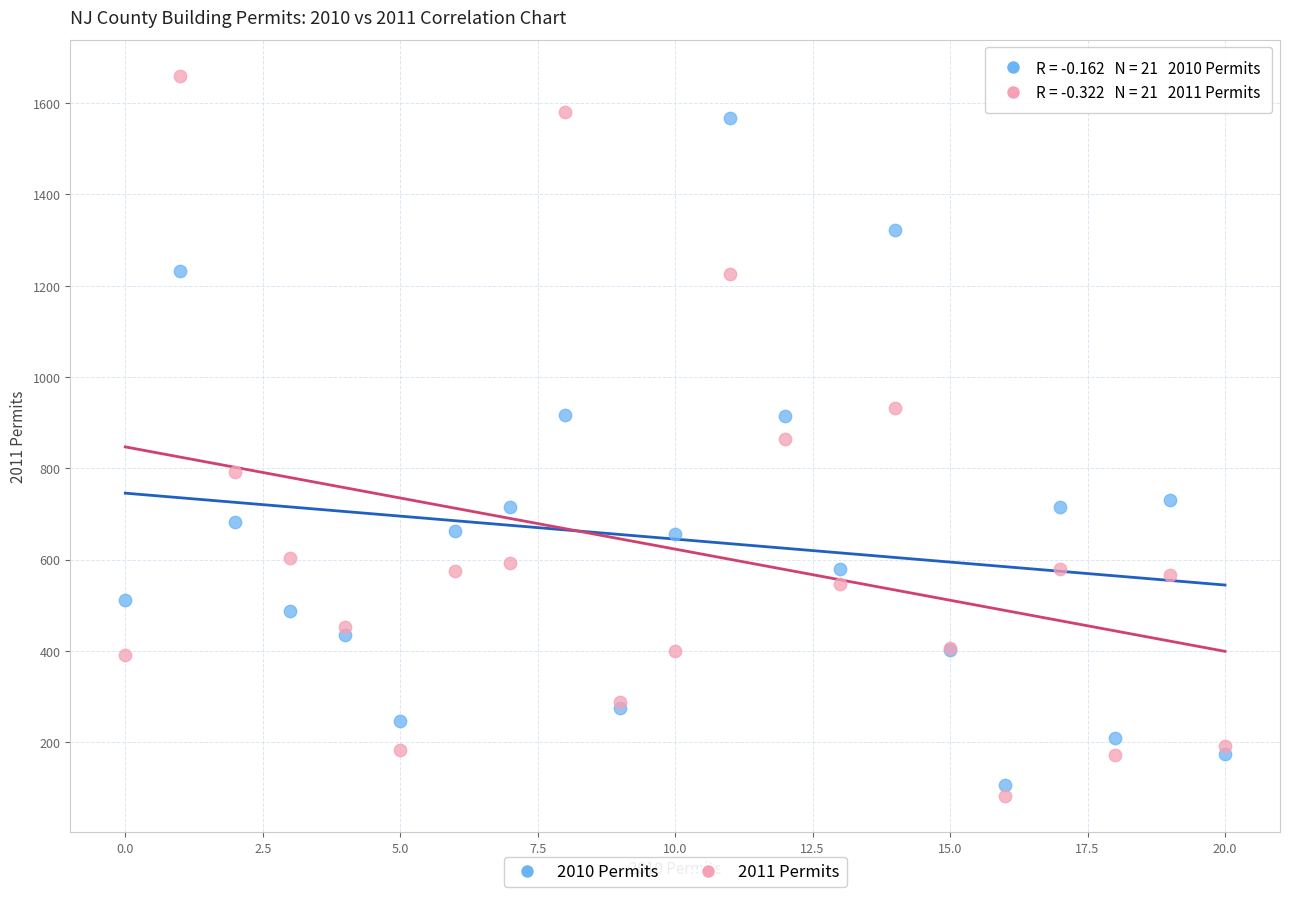

Which series reaches the minimum Y coordinate?

2011 Permits